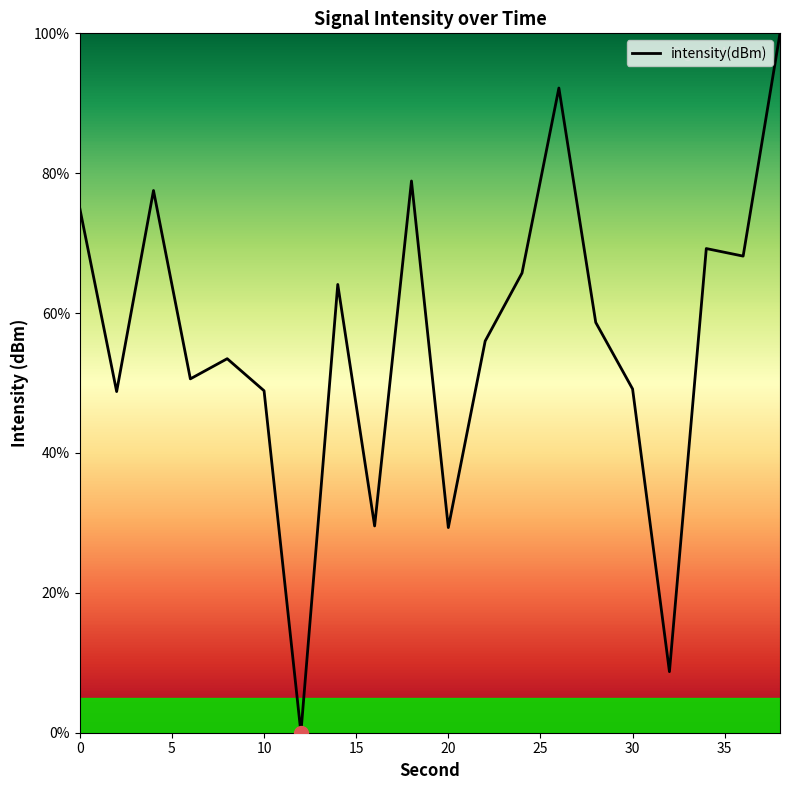

What is the maximum value shown in the chart?

100.0